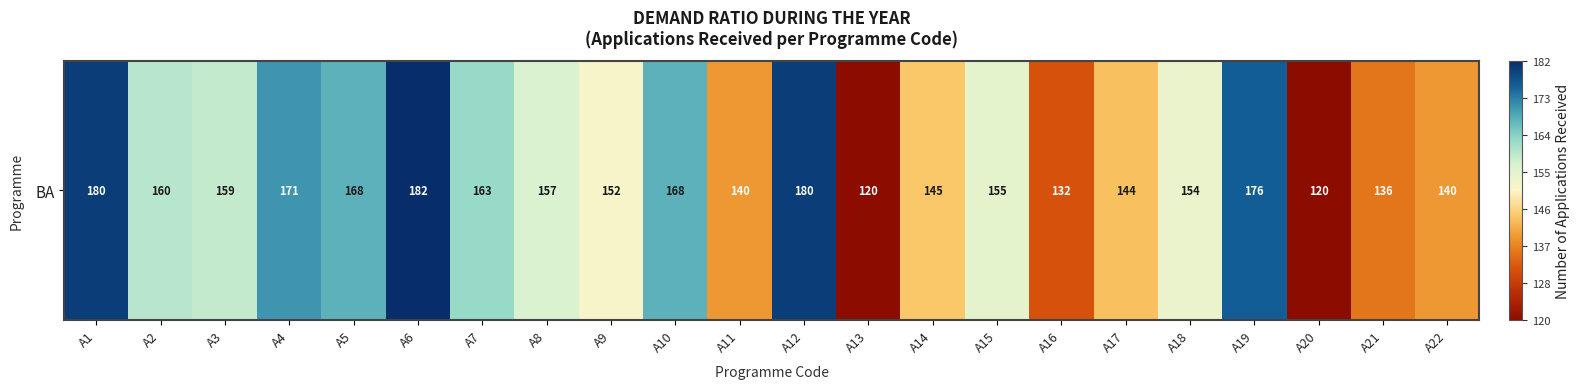

At which label does the data first exceed 157?

A1